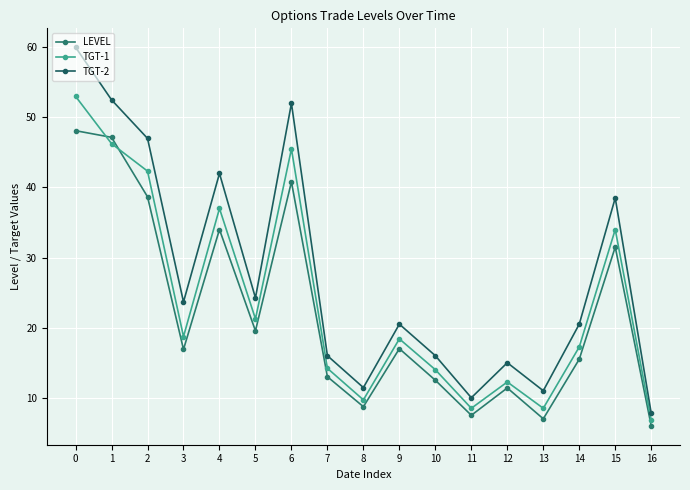

True or false: TGT-2 and TGT-1 intersect in this chart.

False